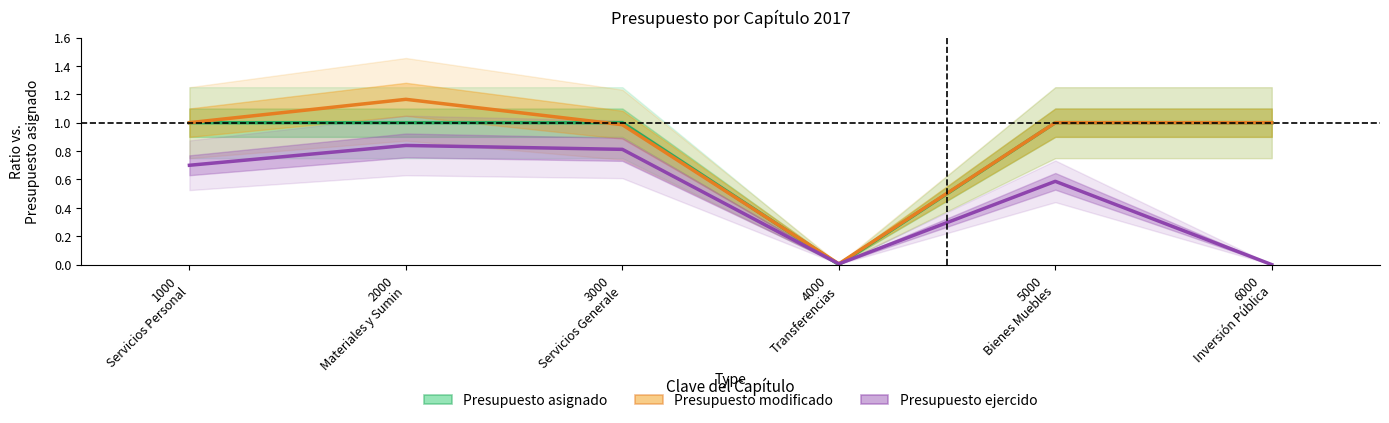

What is the maximum value for Presupuesto ejercido?

0.8